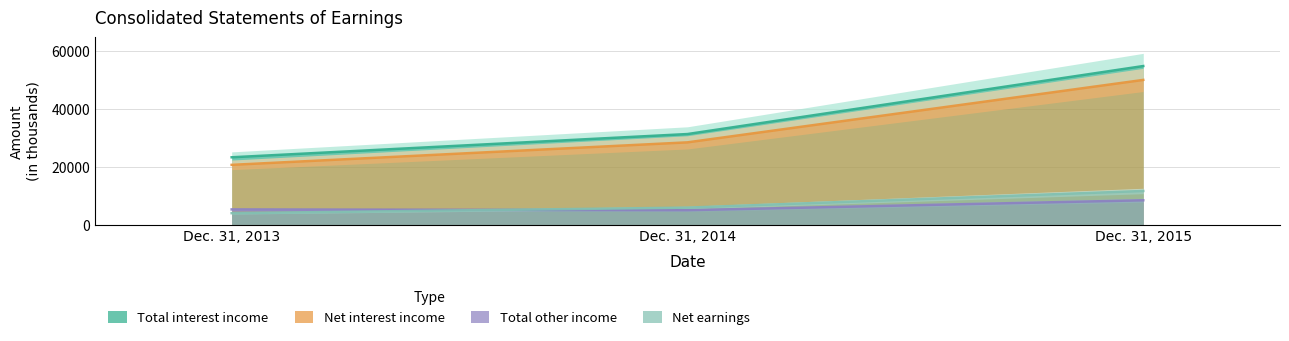

How many data points in Total other income are less than 5302?

1